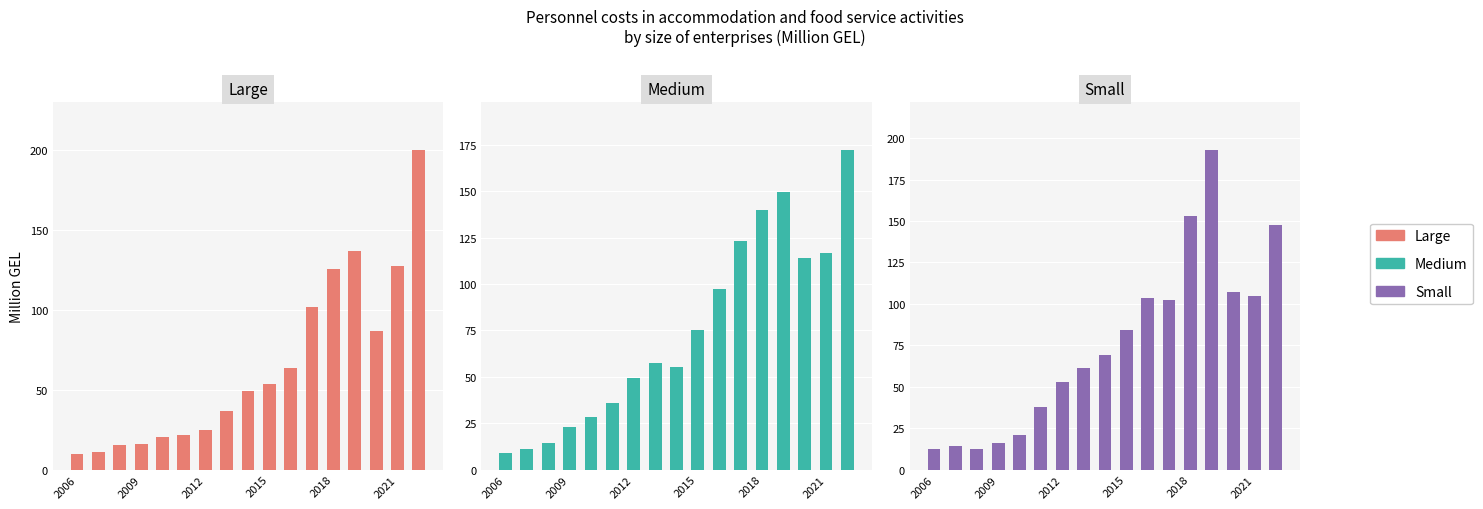

Is it true that Medium equals 63.7 at 2021?

False